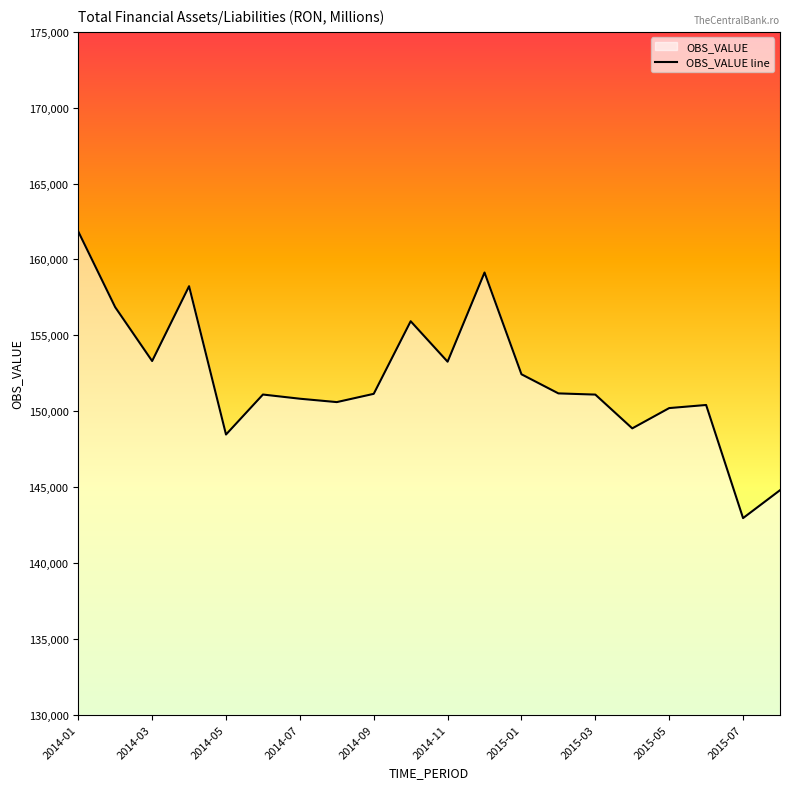

The value at 2014-01 is 161843. True or false?

True